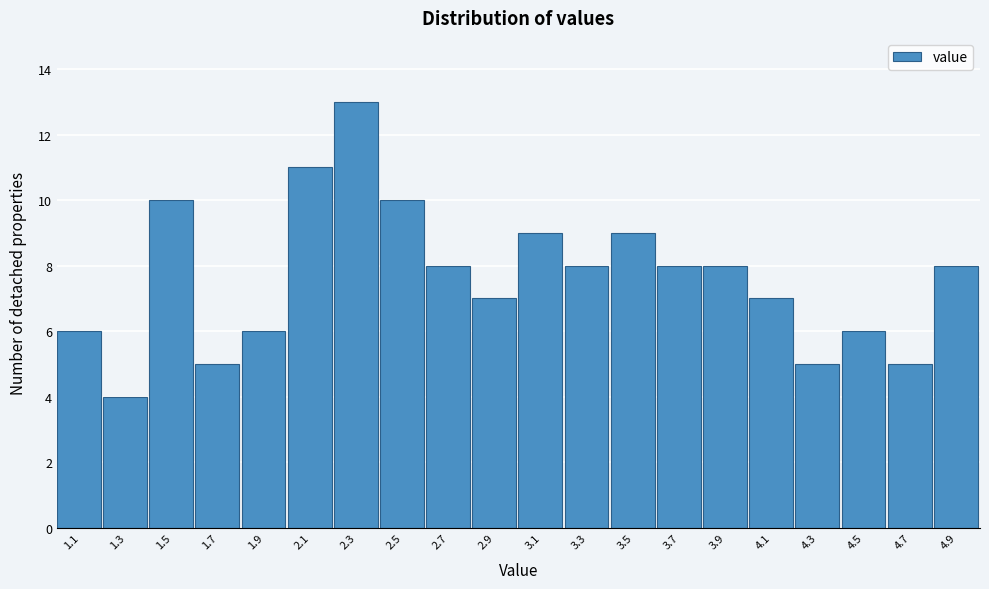

Reading right to left, transcribe all the data shown in this chart.

4.9=8	4.7=5	4.5=6	4.3=5	4.1=7	3.9=8	3.7=8	3.5=9	3.3=8	3.1=9	2.9=7	2.7=8	2.5=10	2.3=13	2.1=11	1.9=6	1.7=5	1.5=10	1.3=4	1.1=6